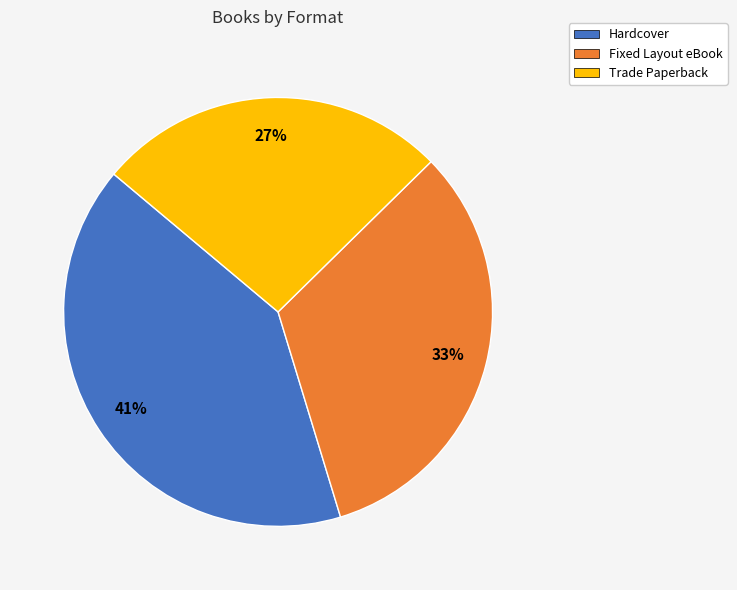

Approximately how many times larger is the value at Fixed Layout eBook compared to Trade Paperback?

1.2